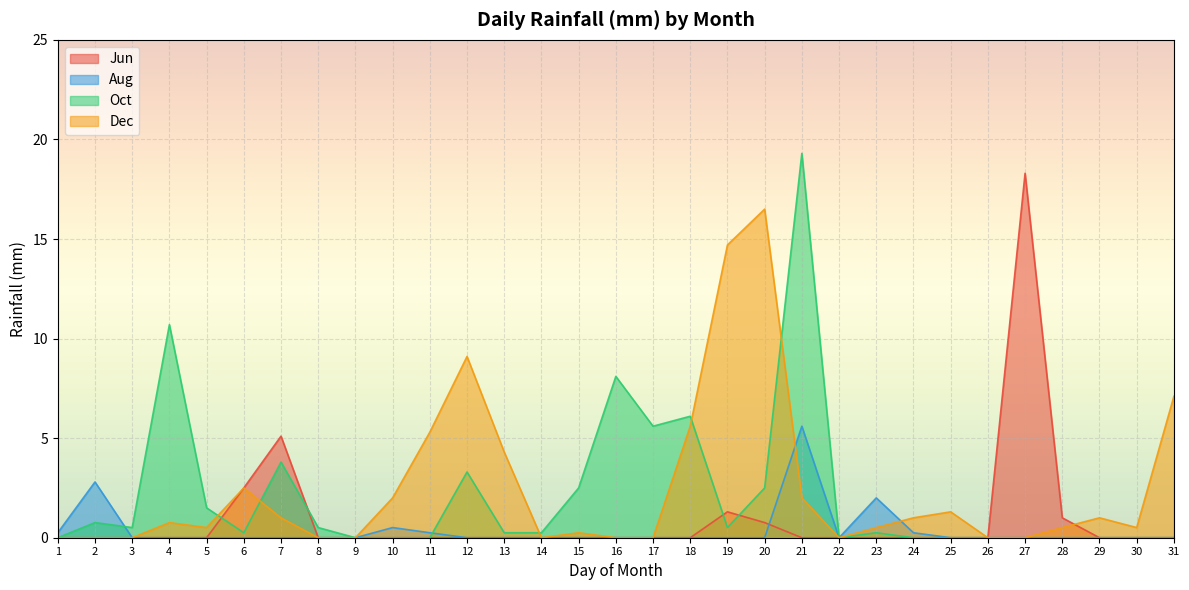

In Jun, how many points are higher than both neighbors (excluding endpoints)?

3